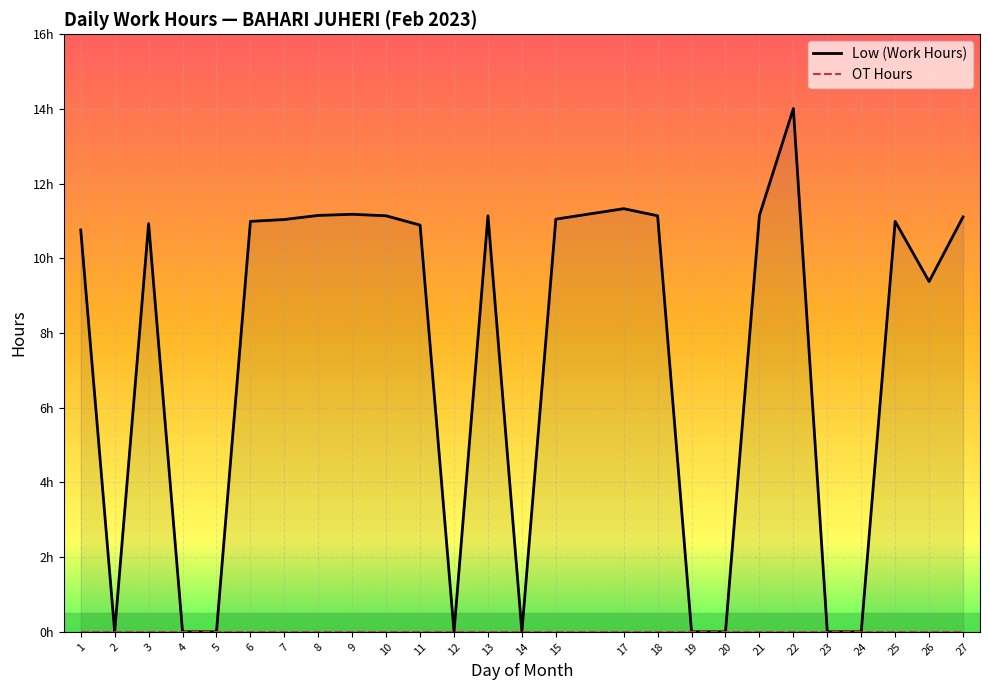

True or false: the data has more than 0 interior local peaks.

True